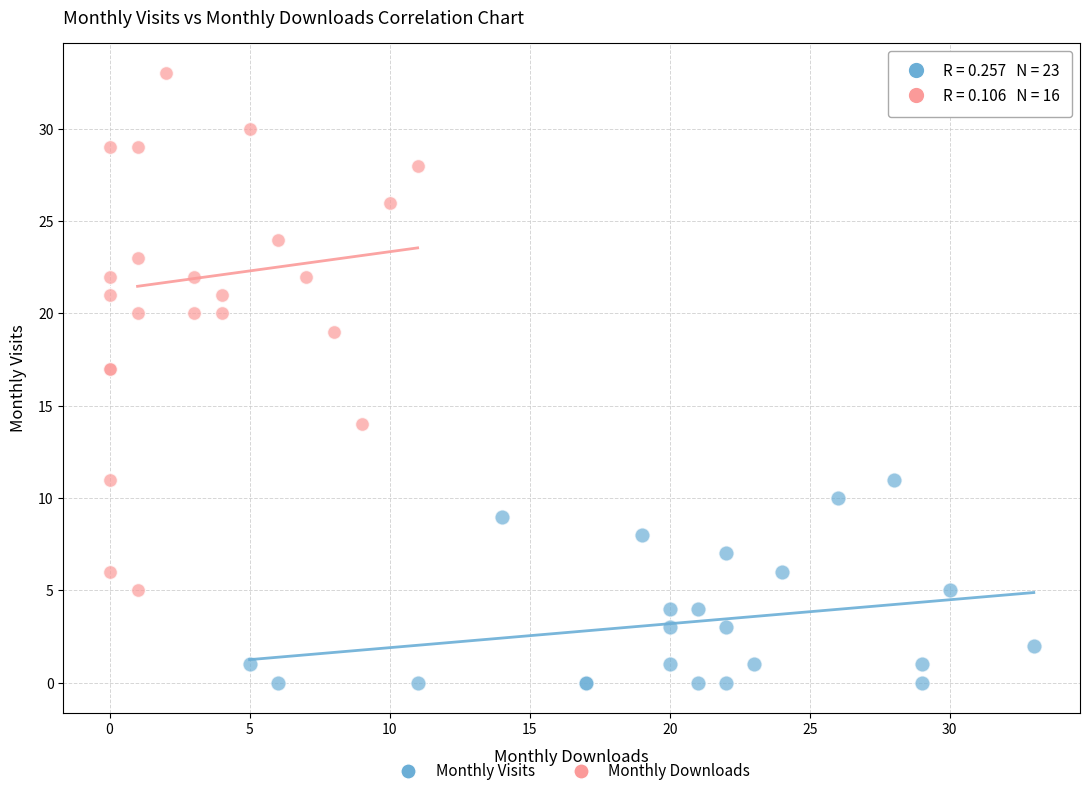

Which series contains the highest Y value?

Monthly Downloads